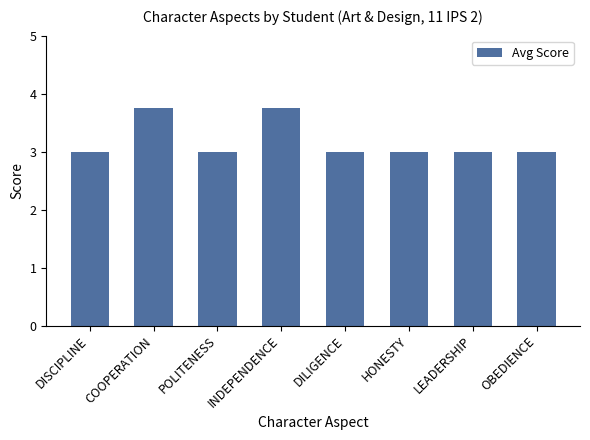

Reading left to right, extract all data points from this chart.

3.0	3.8	3.0	3.8	3.0	3.0	3.0	3.0